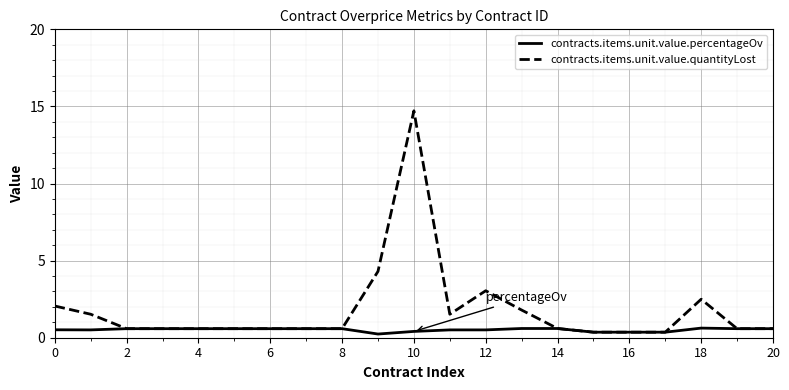

Rank the series by their average value, from lowest to highest.

contracts.items.unit.value.percentageOv, contracts.items.unit.value.quantityLost